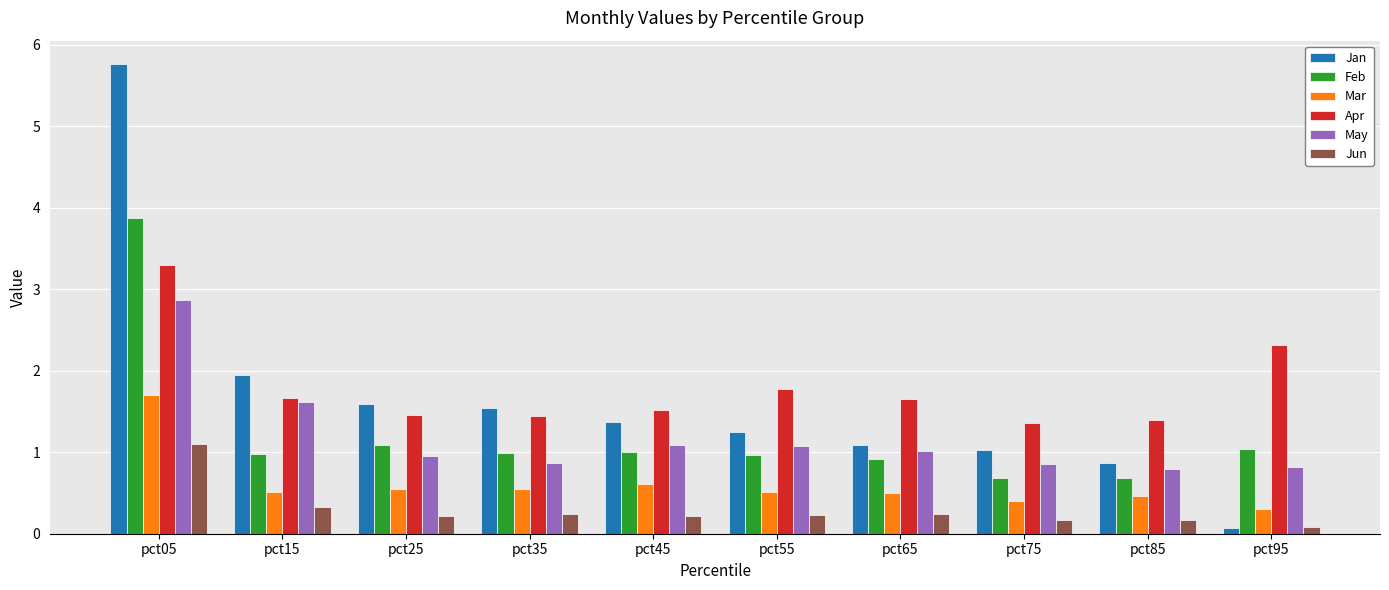

What is the value of the May bar at the 1st from the left?

2.9